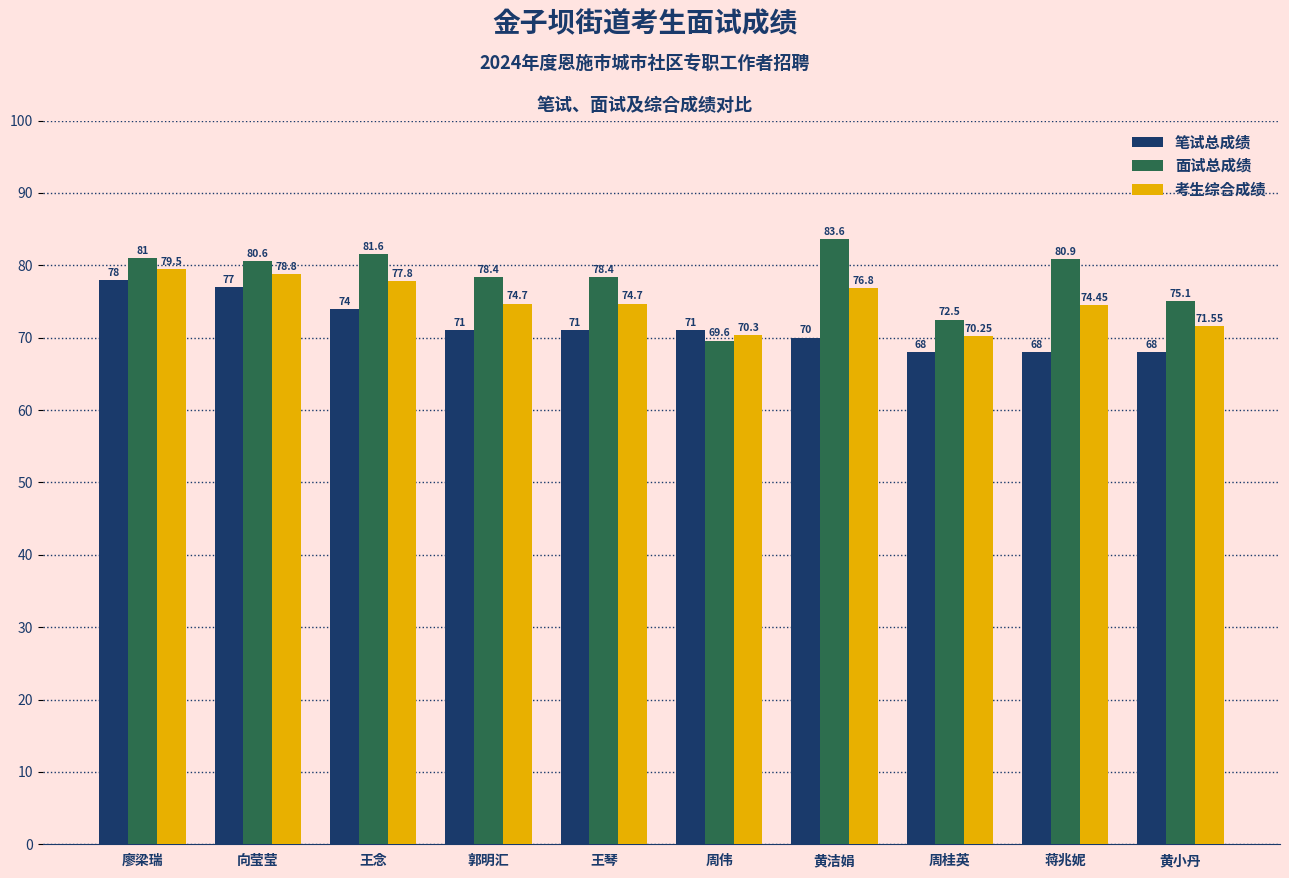

Rank the series by their maximum value, from lowest to highest.

笔试总成绩, 考生综合成绩, 面试总成绩